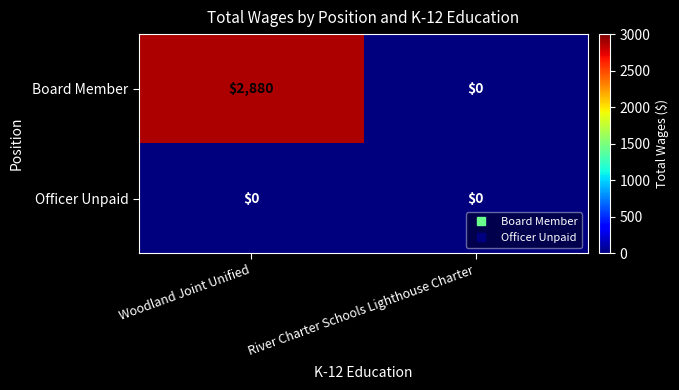

The value of Officer Unpaid at Woodland Joint Unified is 0. True or false?

True